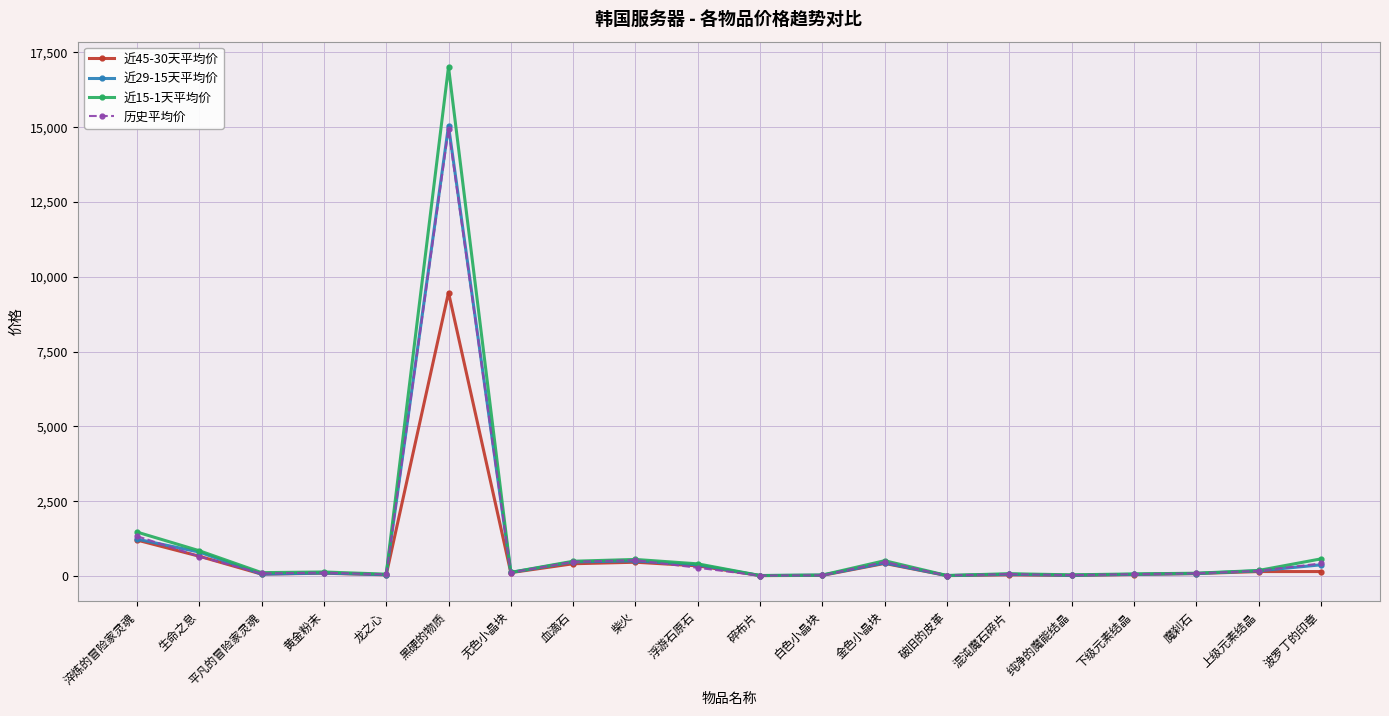

What is the value of the 历史平均价 point at the 14th from the left?

13